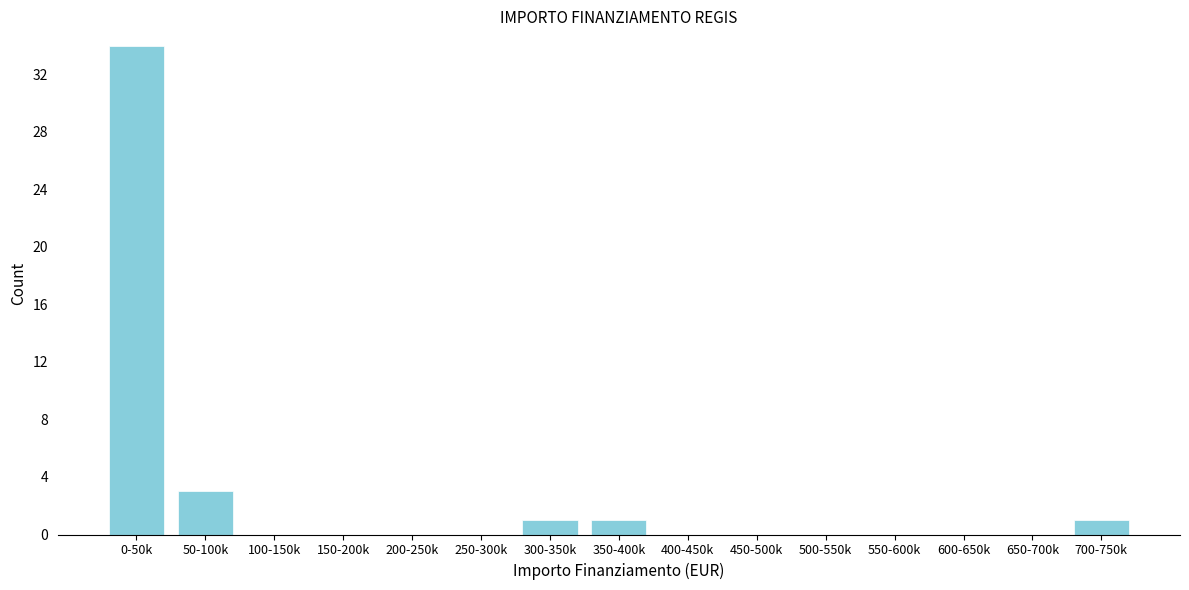

Reading left to right, extract all data points from this chart.

0-50k=34	50-100k=3	100-150k=0	150-200k=0	200-250k=0	250-300k=0	300-350k=1	350-400k=1	400-450k=0	450-500k=0	500-550k=0	550-600k=0	600-650k=0	650-700k=0	700-750k=1